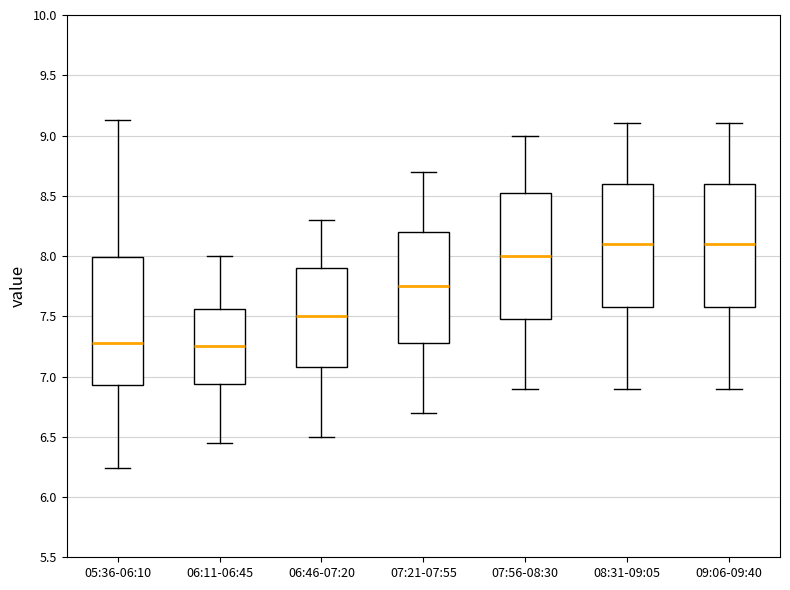

Reading left to right, read every box against the y-axis: the position of its median line, the range the box covers, and the ends of its whiskers. The values are not printed on the chart, so give them approximately, as read against the axis.

05:36-06:10: median 7.30, box 6.95 to 8.00, whiskers 6.25 to 9.15
06:11-06:45: median 7.25, box 6.95 to 7.55, whiskers 6.45 to 8.00
06:46-07:20: median 7.50, box 7.10 to 7.90, whiskers 6.50 to 8.30
07:21-07:55: median 7.75, box 7.30 to 8.20, whiskers 6.70 to 8.70
07:56-08:30: median 8.00, box 7.50 to 8.55, whiskers 6.90 to 9.00
08:31-09:05: median 8.10, box 7.60 to 8.60, whiskers 6.90 to 9.10
09:06-09:40: median 8.10, box 7.60 to 8.60, whiskers 6.90 to 9.10